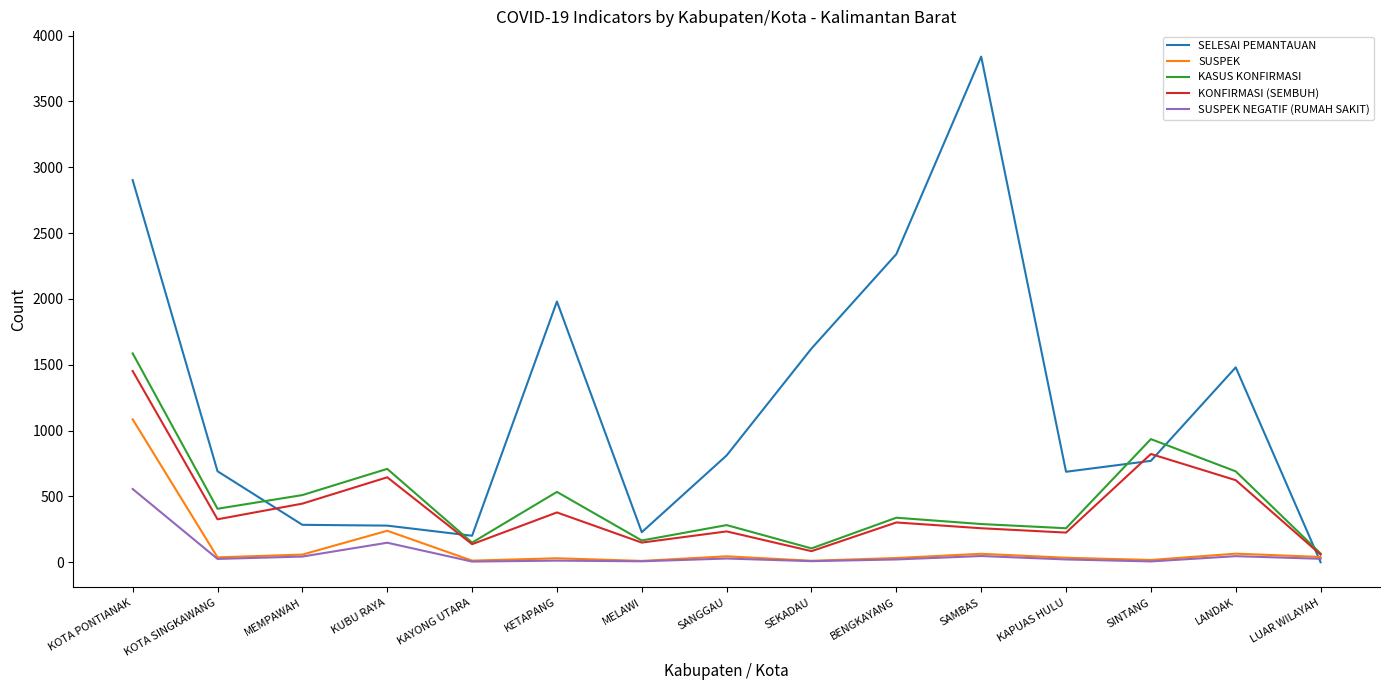

At which category is the sum across all series the highest?

KOTA PONTIANAK